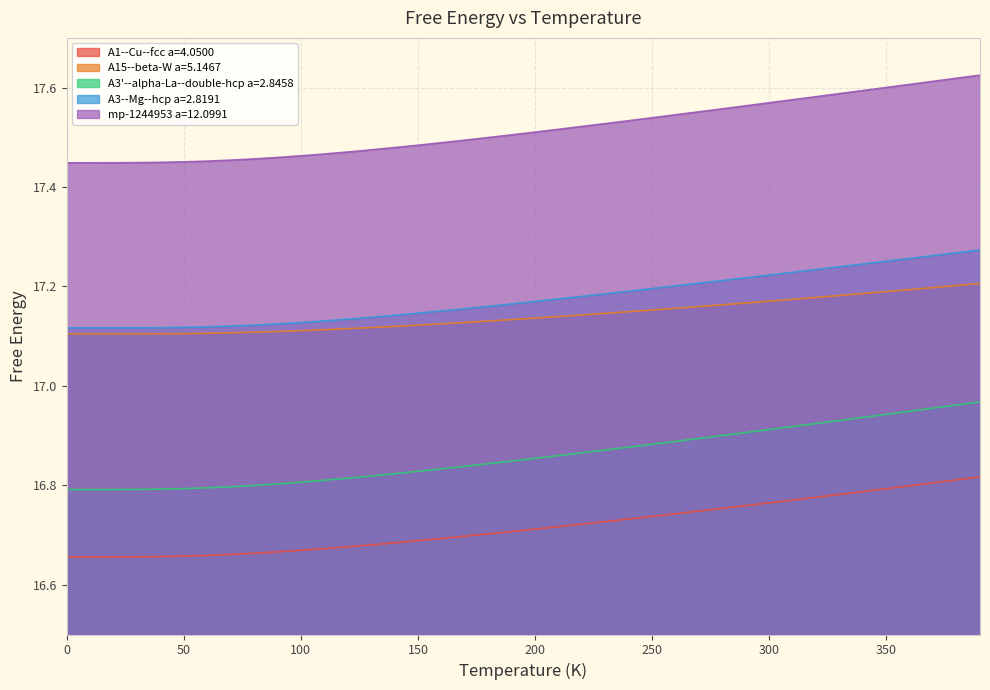

Which series has the largest total across all categories?

mp-1244953 a=12.0991